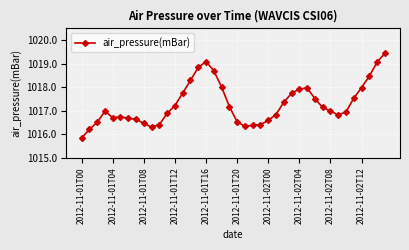

What is the value of the 31st point from the left?

1017.5